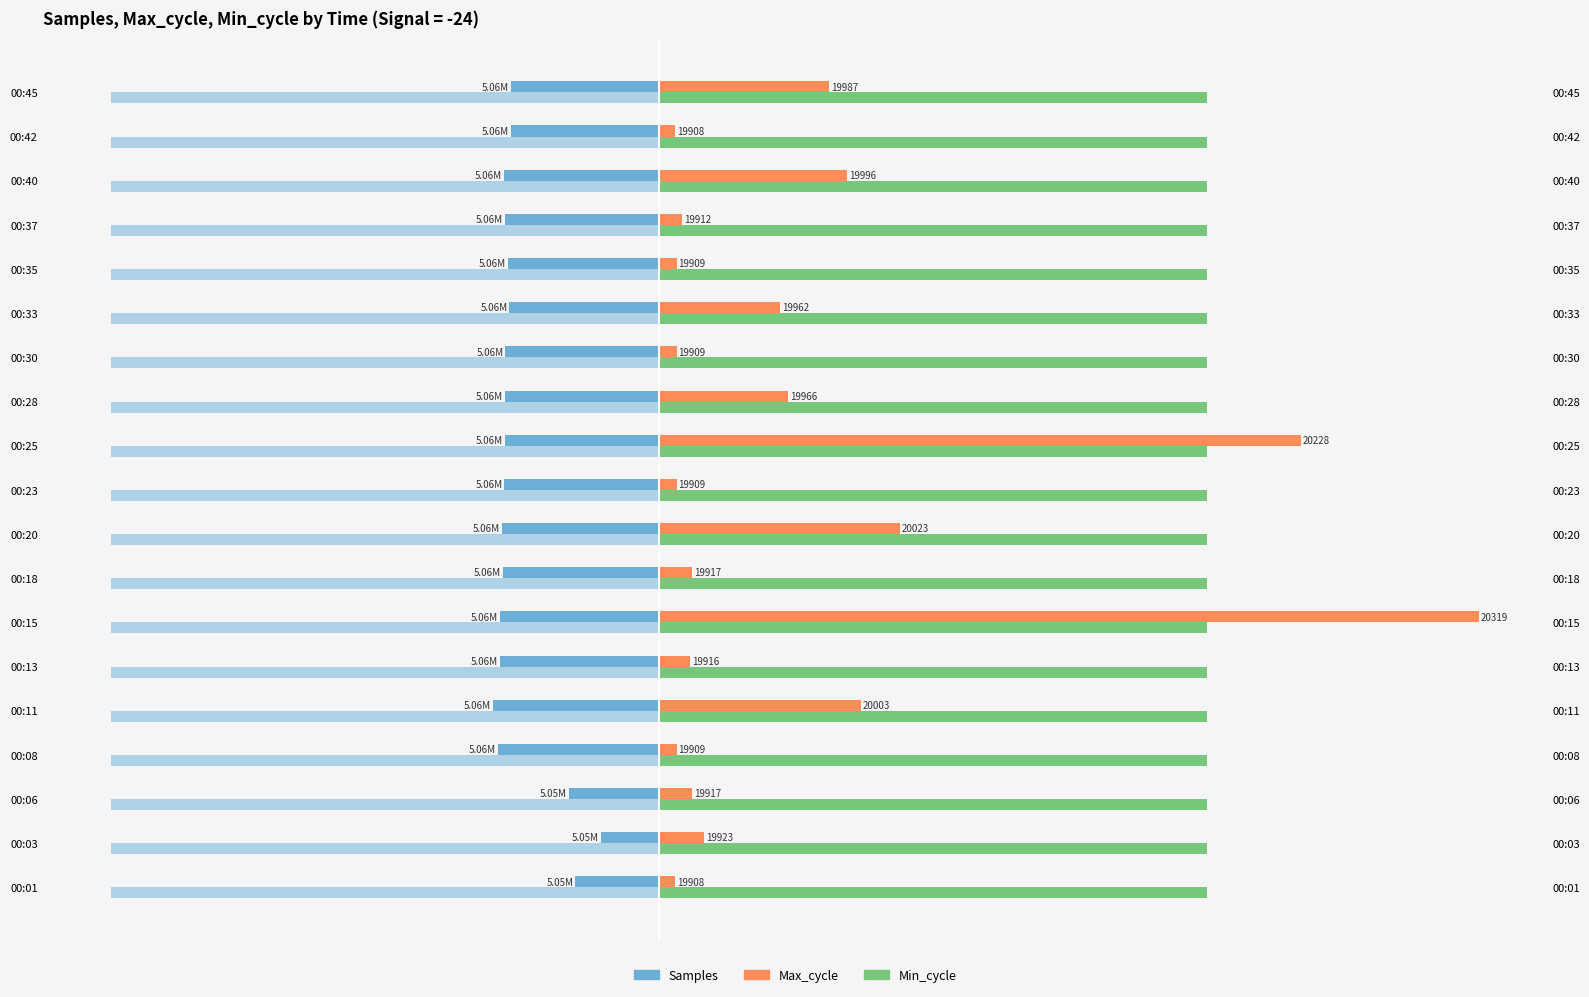

Are the bars grouped side by side (vs. stacked)?

Yes